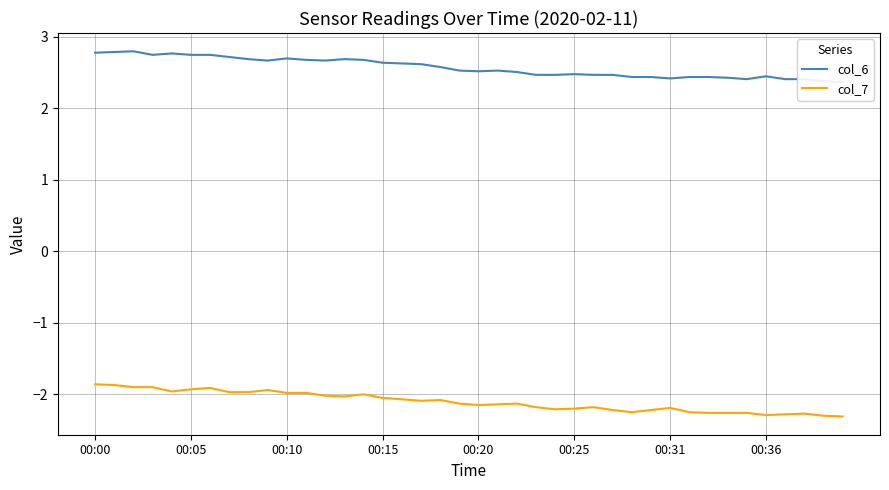

True or false: col_7 has a value of -2.2 at 00:25.

True